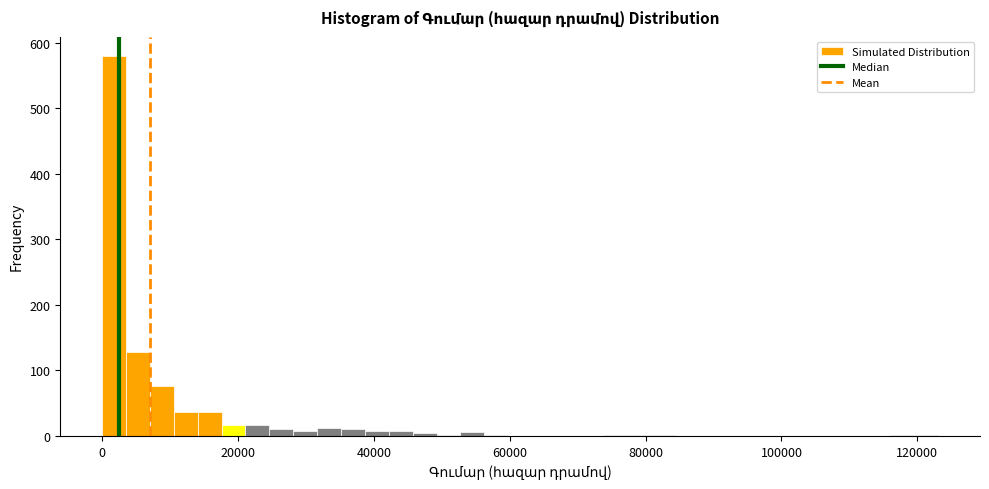

Read against the x-axis, roughly where is the centre of the tallest bar?

2000